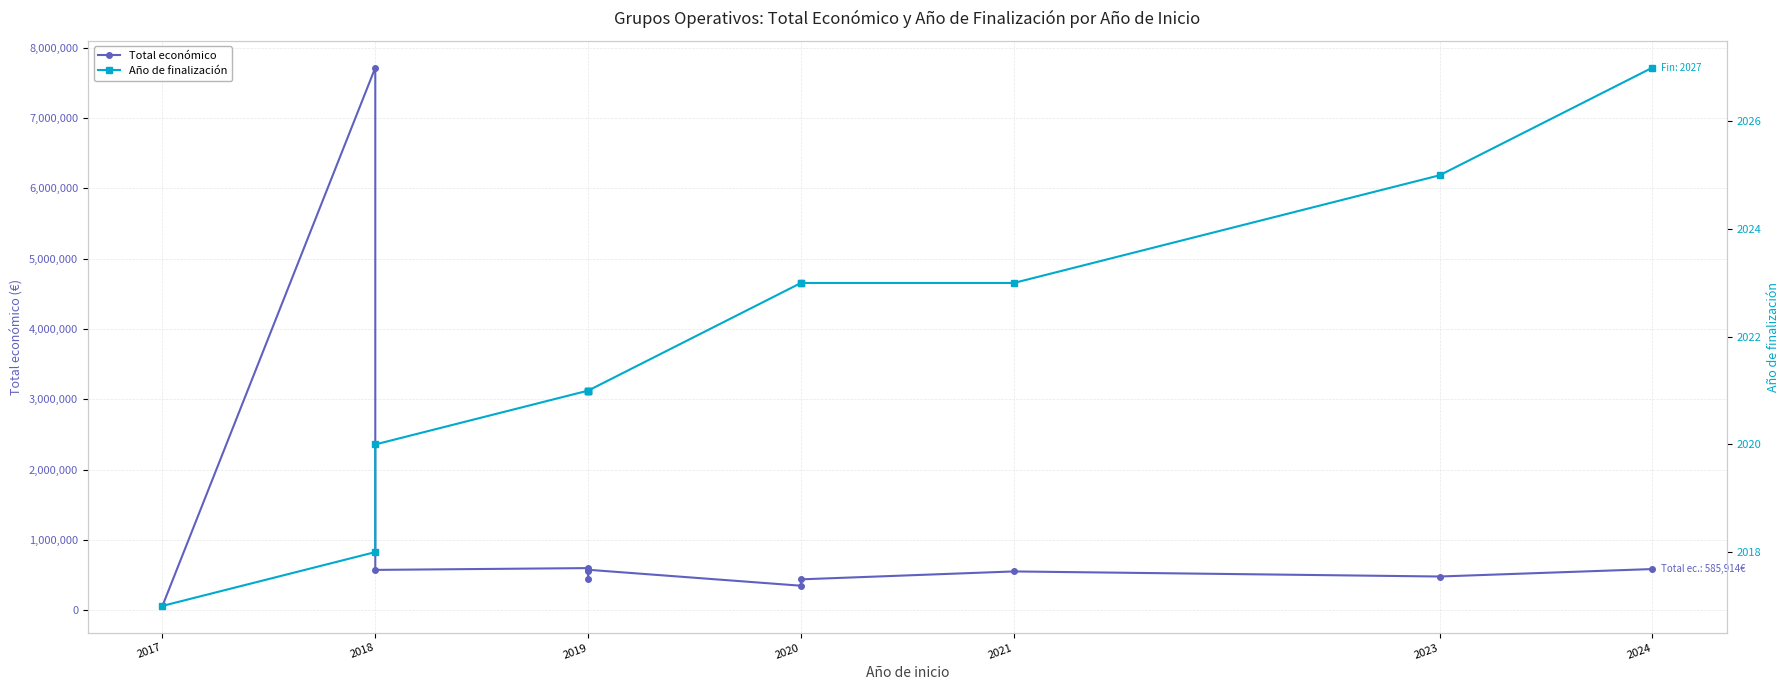

True or false: Año de finalización has a value of 2799 at 2021.

False